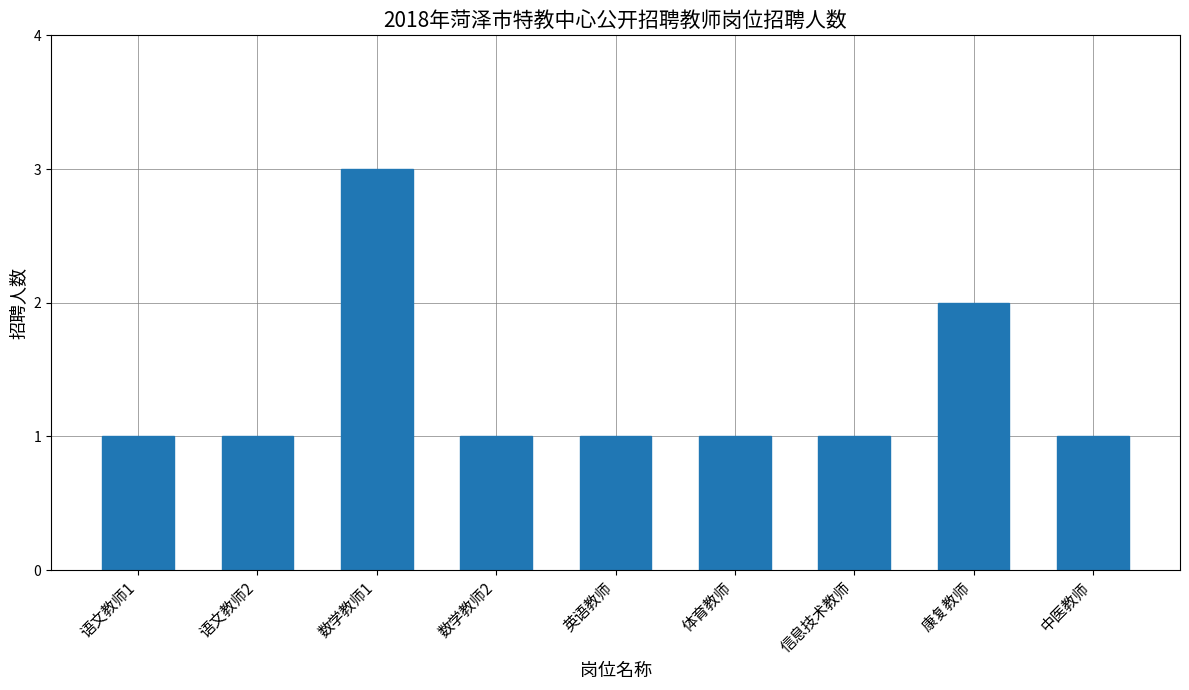

What is the ratio of the value at 体育教师 to the value at 康复教师?

0.5